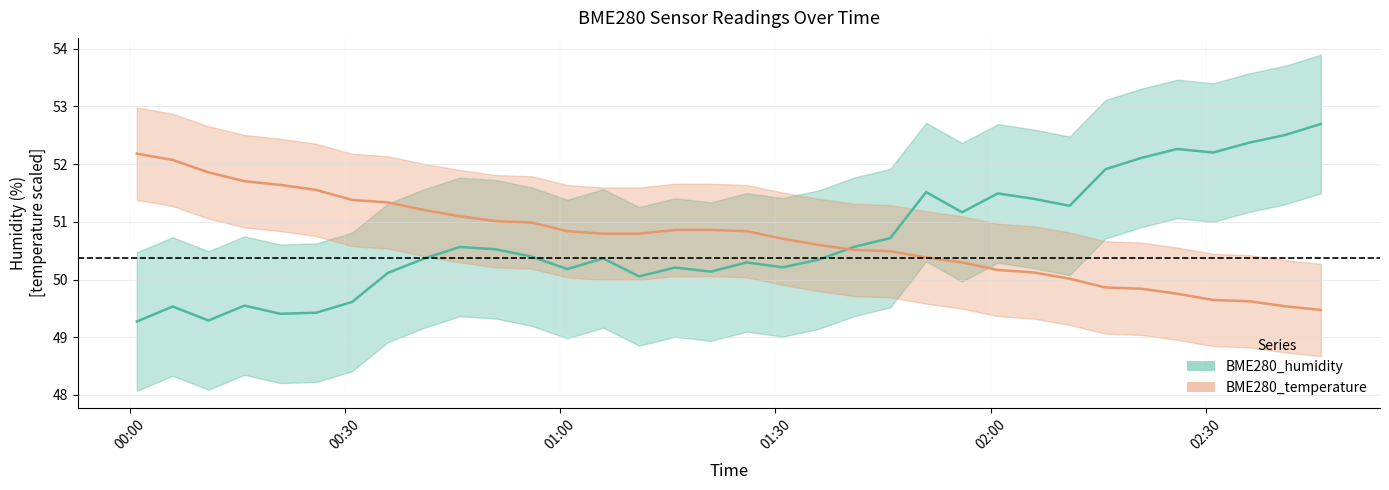

At which category is the sum across all series the highest?

02:46